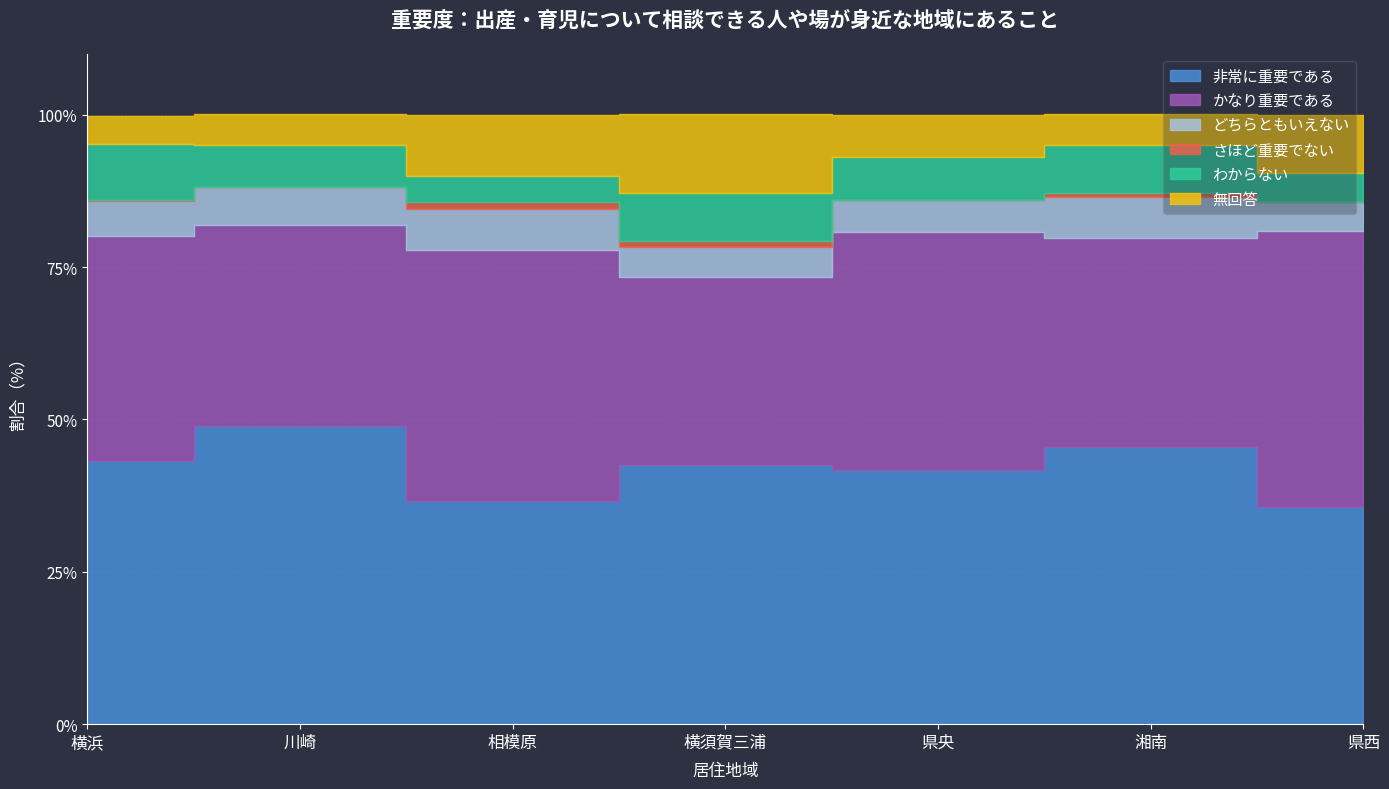

Reading right to left, transcribe all the data shown in this chart.

非常に重要である: 県西=35.7	湘南=45.5	県央=41.7	横須賀三浦=42.6	相模原=36.7	川崎=48.9	横浜=43.1
かなり重要である: 県西=45.2	湘南=34.3	県央=39.1	横須賀三浦=30.7	相模原=41.1	川崎=33.0	横浜=37.0
どちらともいえない: 県西=4.8	湘南=6.7	県央=5.2	横須賀三浦=5.0	相模原=6.7	川崎=6.3	横浜=5.7
さほど重要でない: 県西=0.0	湘南=0.6	県央=0.0	横須賀三浦=1.0	相模原=1.1	川崎=0.0	横浜=0.2
わからない: 県西=4.8	湘南=7.9	県央=7.0	横須賀三浦=7.9	相模原=4.4	川崎=6.8	横浜=9.2
無回答: 県西=9.5	湘南=5.1	県央=7.0	横須賀三浦=12.9	相模原=10.0	川崎=5.1	横浜=4.6